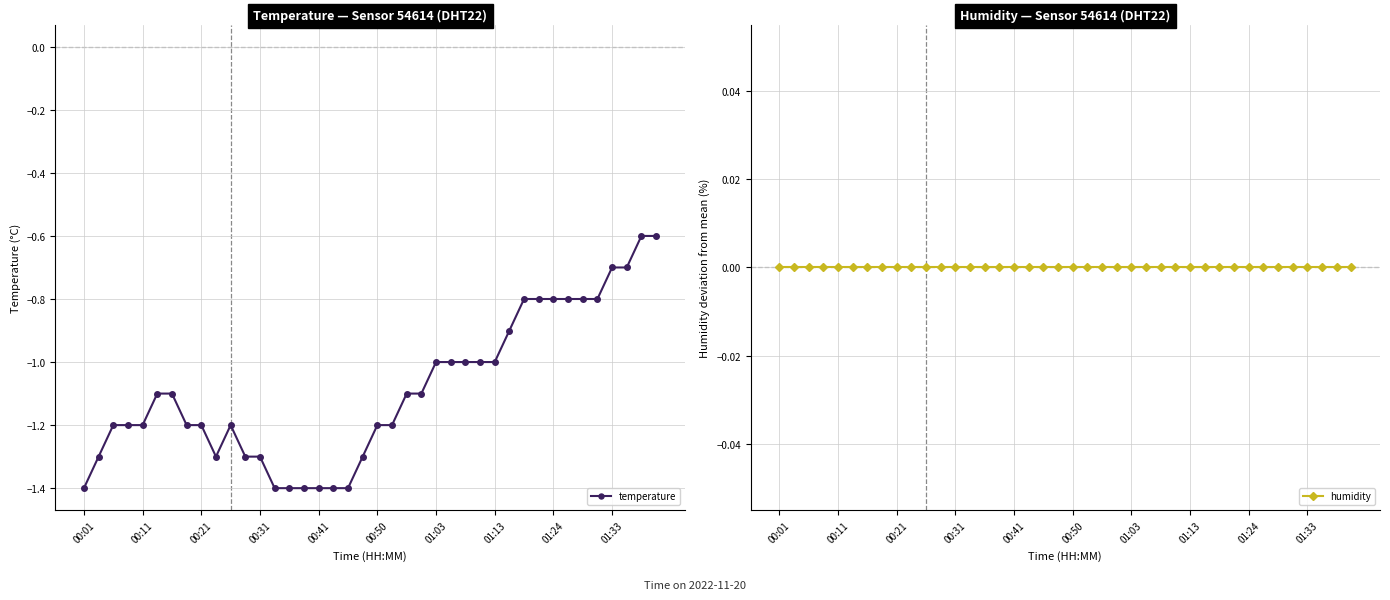

What is the lowest value of the temperature series?

-1.4